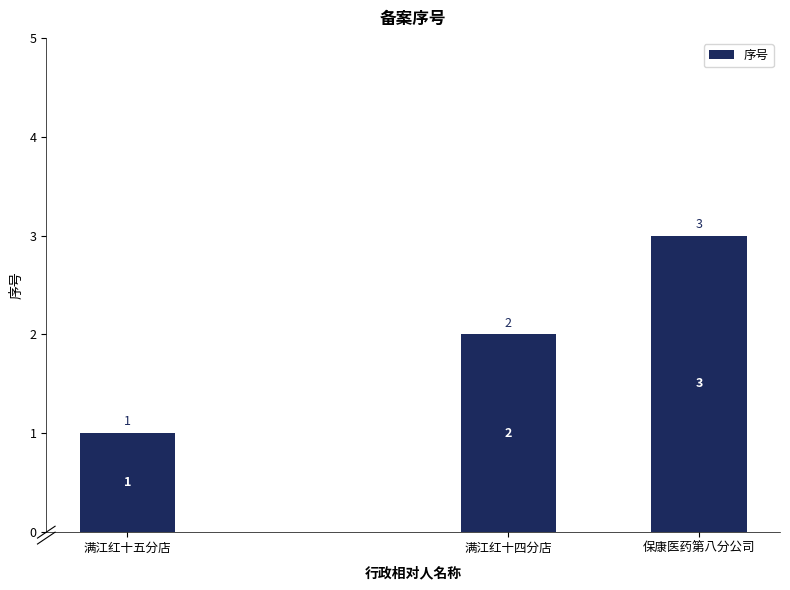

What is the value of the 3rd bar from the left?

3